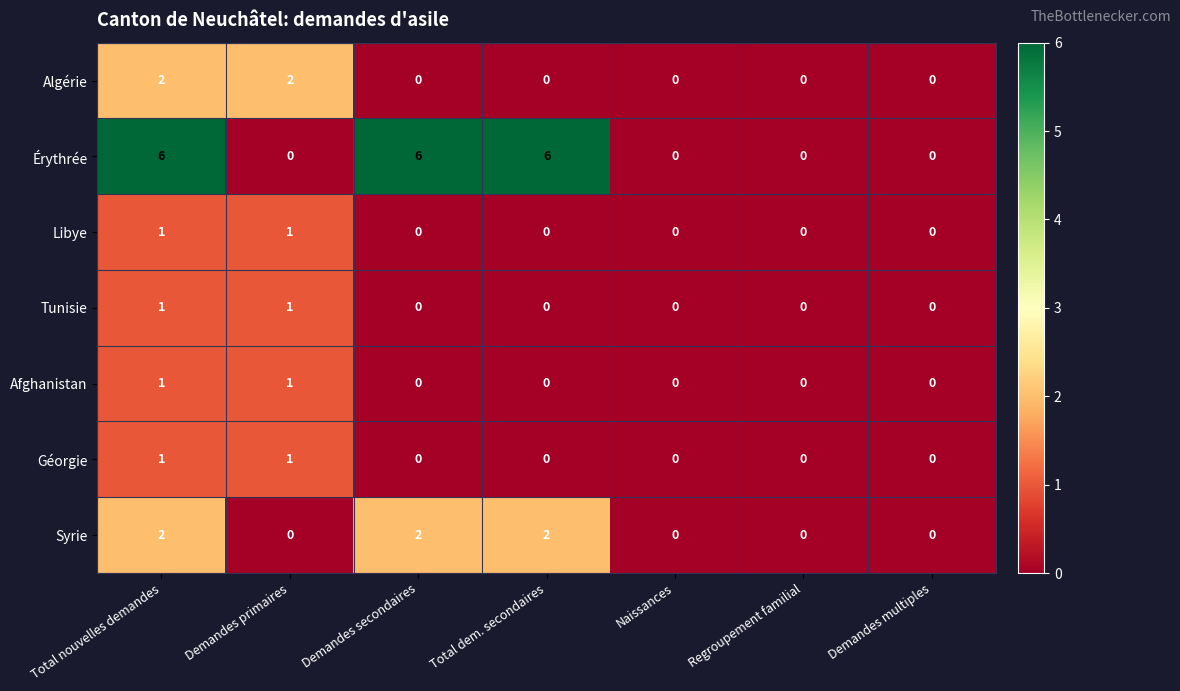

Is it true that Géorgie equals 0 at Total dem. secondaires?

True